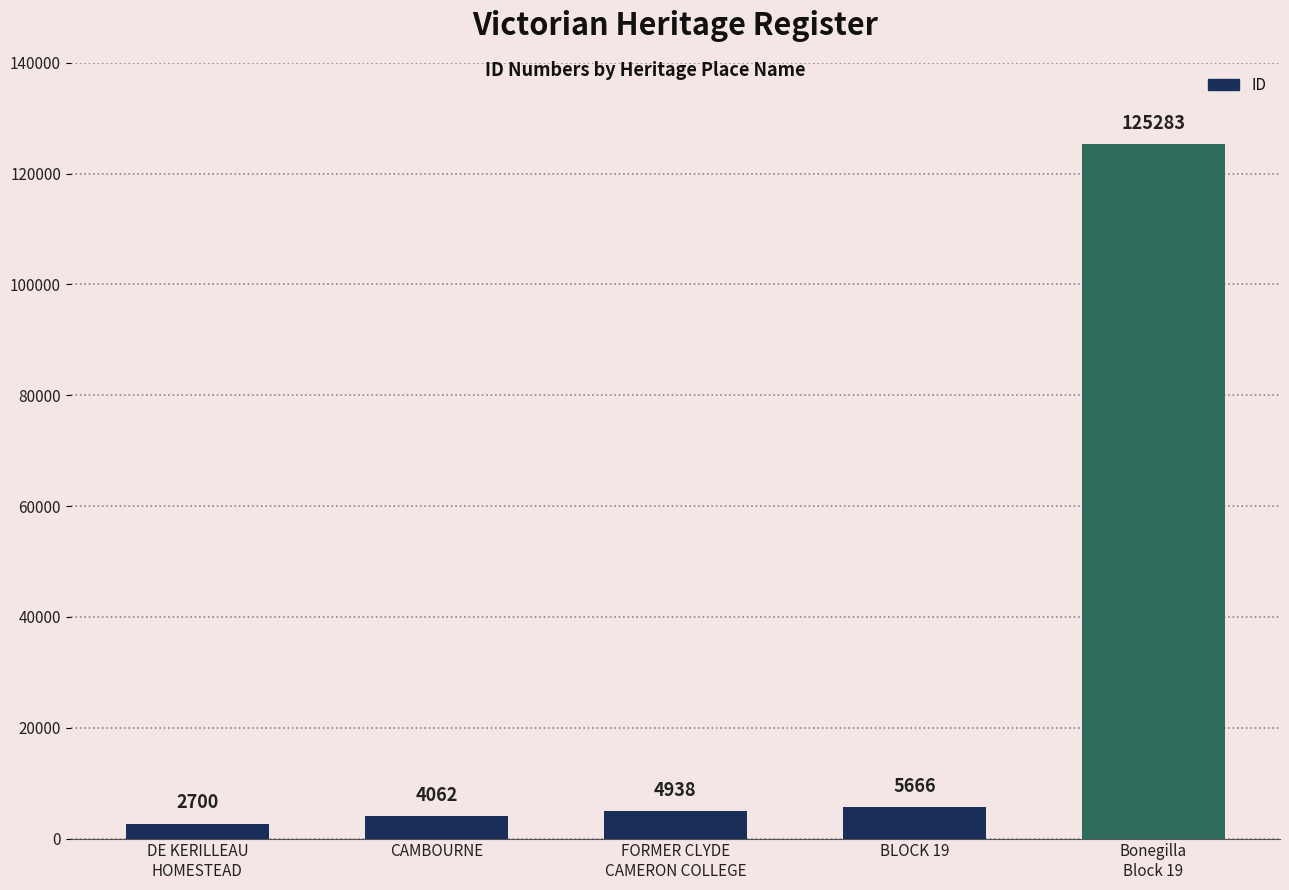

What is the sum of the values at Bonegilla
Block 19 and FORMER CLYDE
CAMERON COLLEGE?

130221